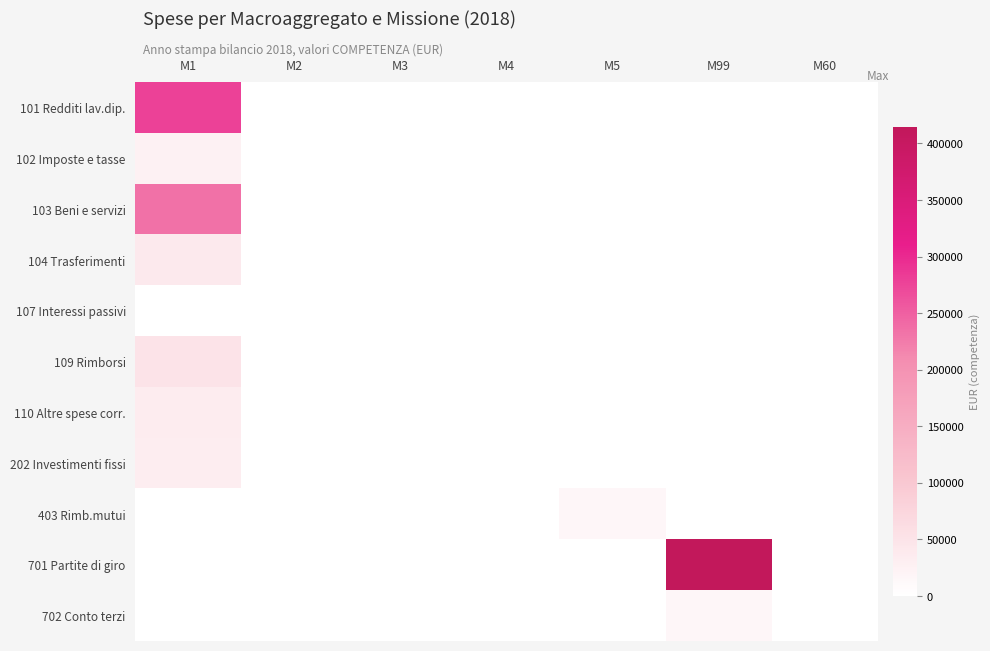

Which series has the largest range (max minus min)?

701 Partite di giro